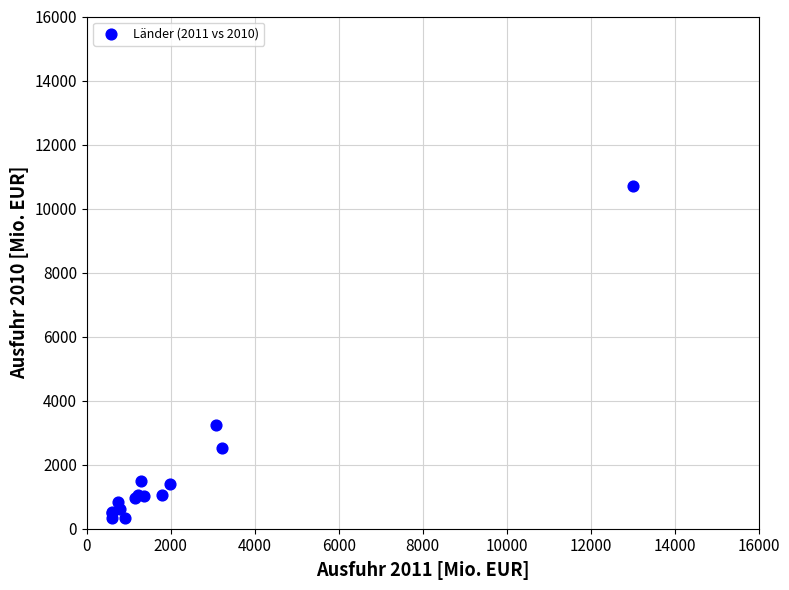

What Y value in the scatter plot is closest to 5520?

3248.7